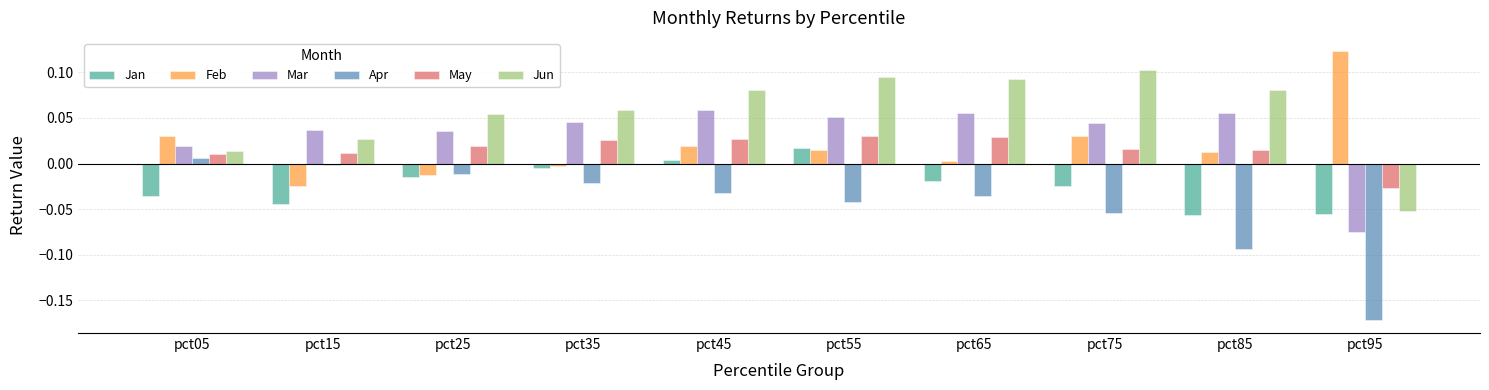

Rank the series at pct95 from highest to lowest value.

Feb, May, Jun, Jan, Mar, Apr